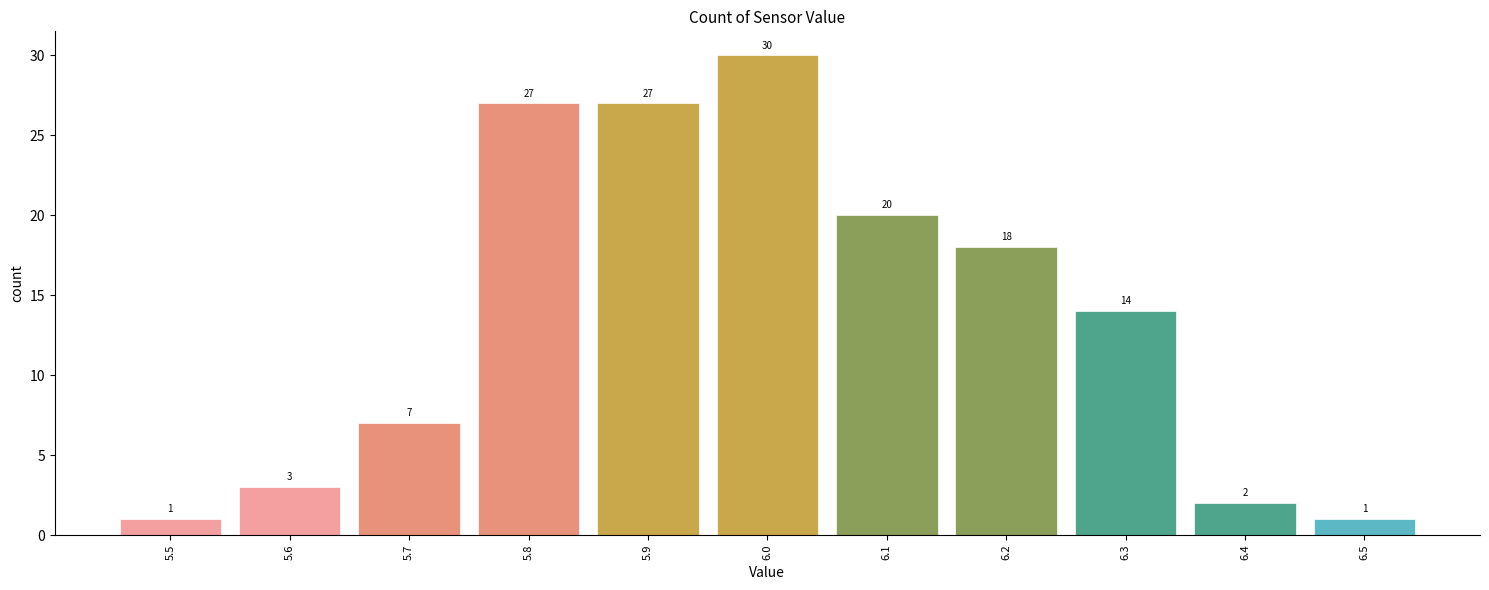

Reading left to right, transcribe this chart: for each bar, give the range it covers on the x-axis and its height.

5.45 to 5.55: 1
5.55 to 5.65: 3
5.65 to 5.75: 7
5.75 to 5.85: 27
5.85 to 5.95: 27
5.95 to 6.05: 30
6.05 to 6.15: 20
6.15 to 6.25: 18
6.25 to 6.35: 14
6.35 to 6.45: 2
6.45 to 6.55: 1